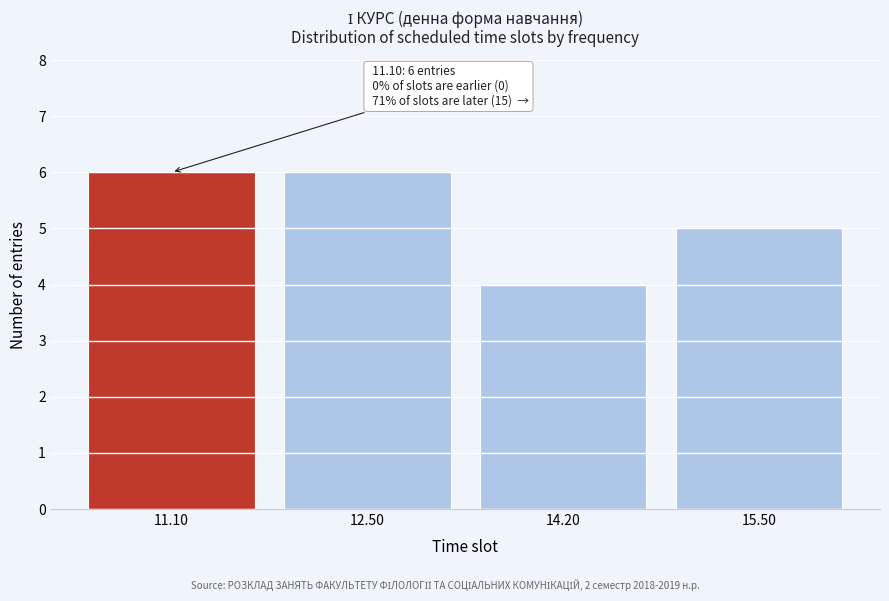

Reading left to right, what are all the values shown in this chart?

11.10=6	12.50=6	14.20=4	15.50=5